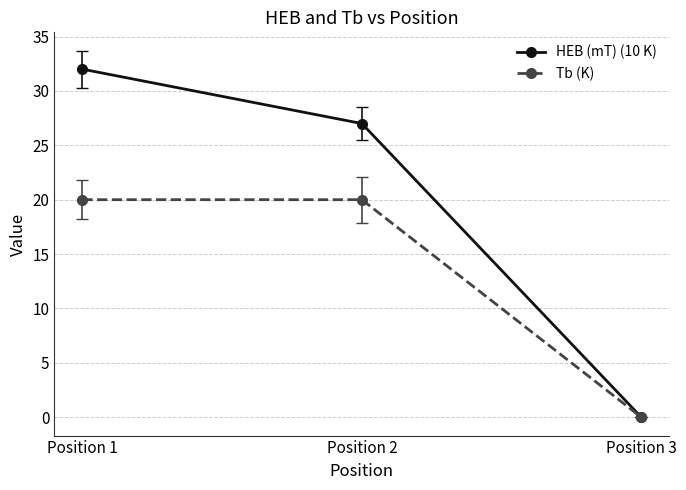

How many HEB (mT) (10 K) values are between 0 and 32?

3